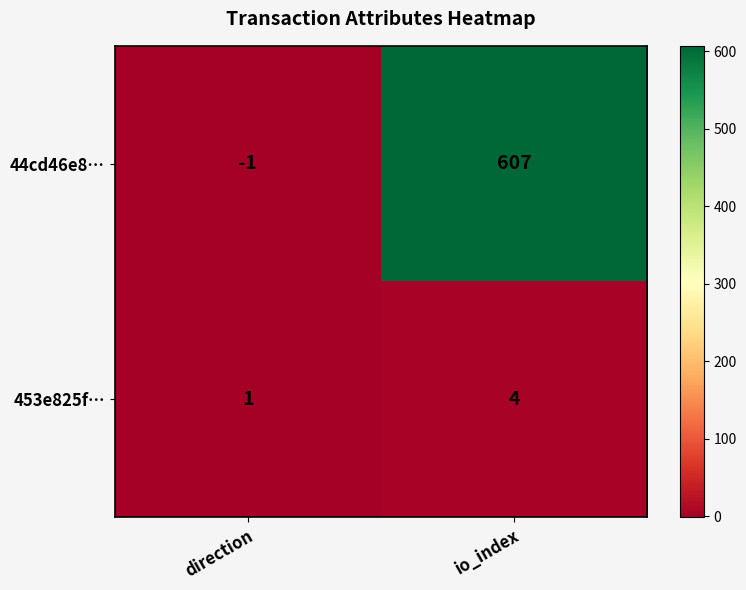

What is the smallest value displayed?

-1